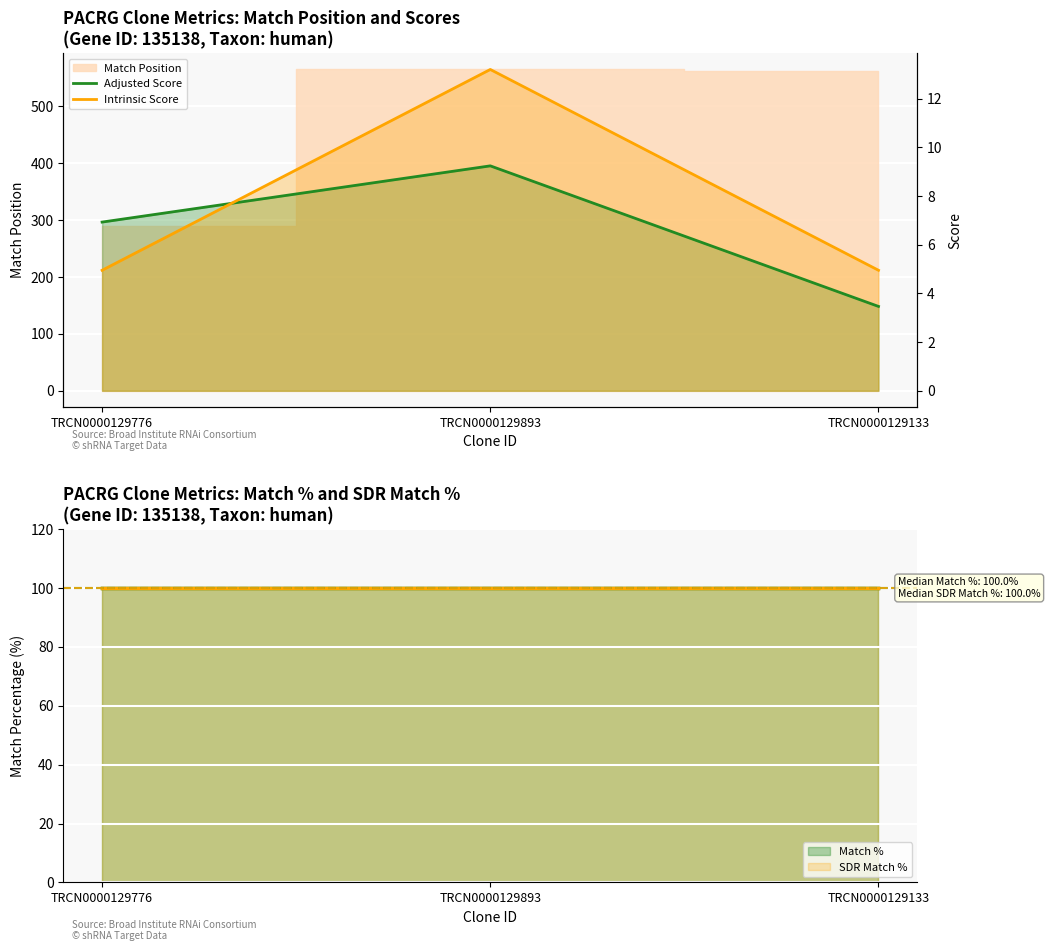

What is the highest value of the Adjusted Score series?

9.2